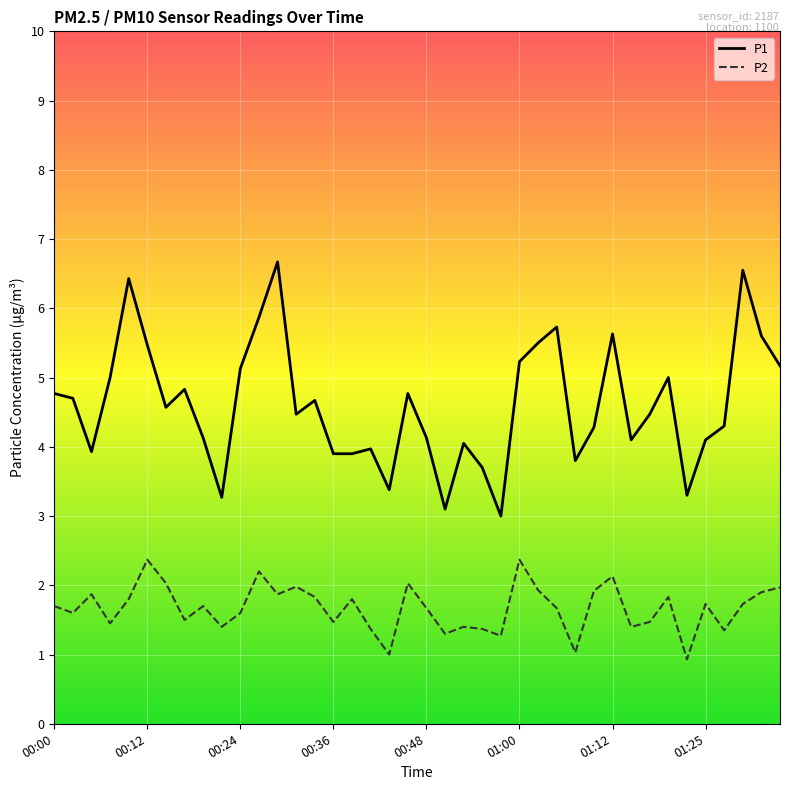

Rank the series by their average value, from highest to lowest.

P1, P2